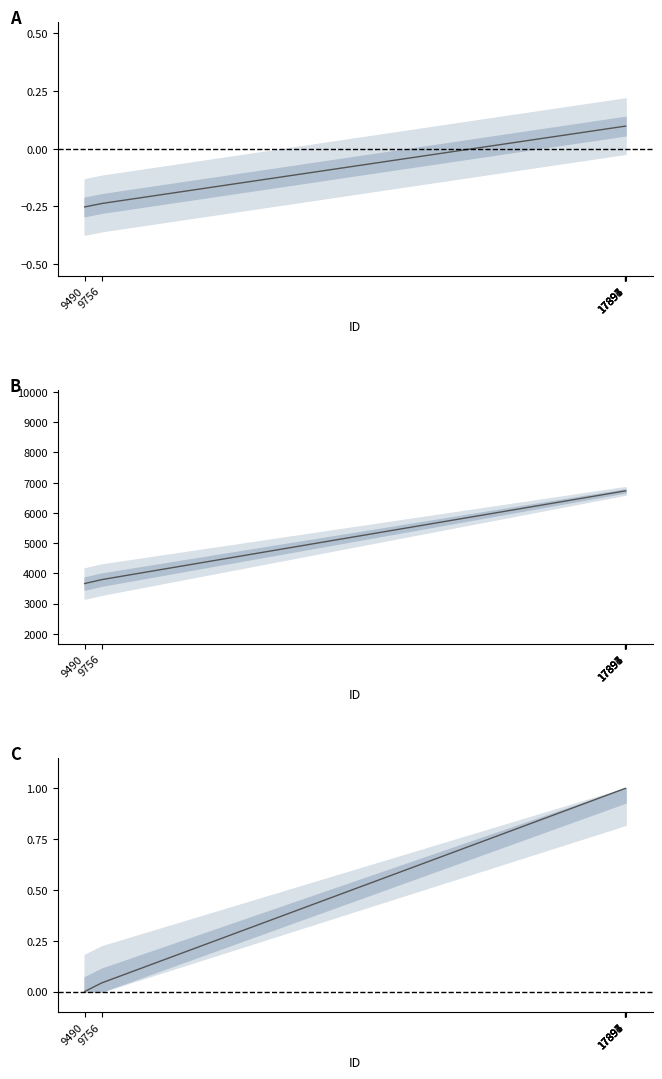

What is the value of the work_id (deviation) point at the 5th from the left?

0.1